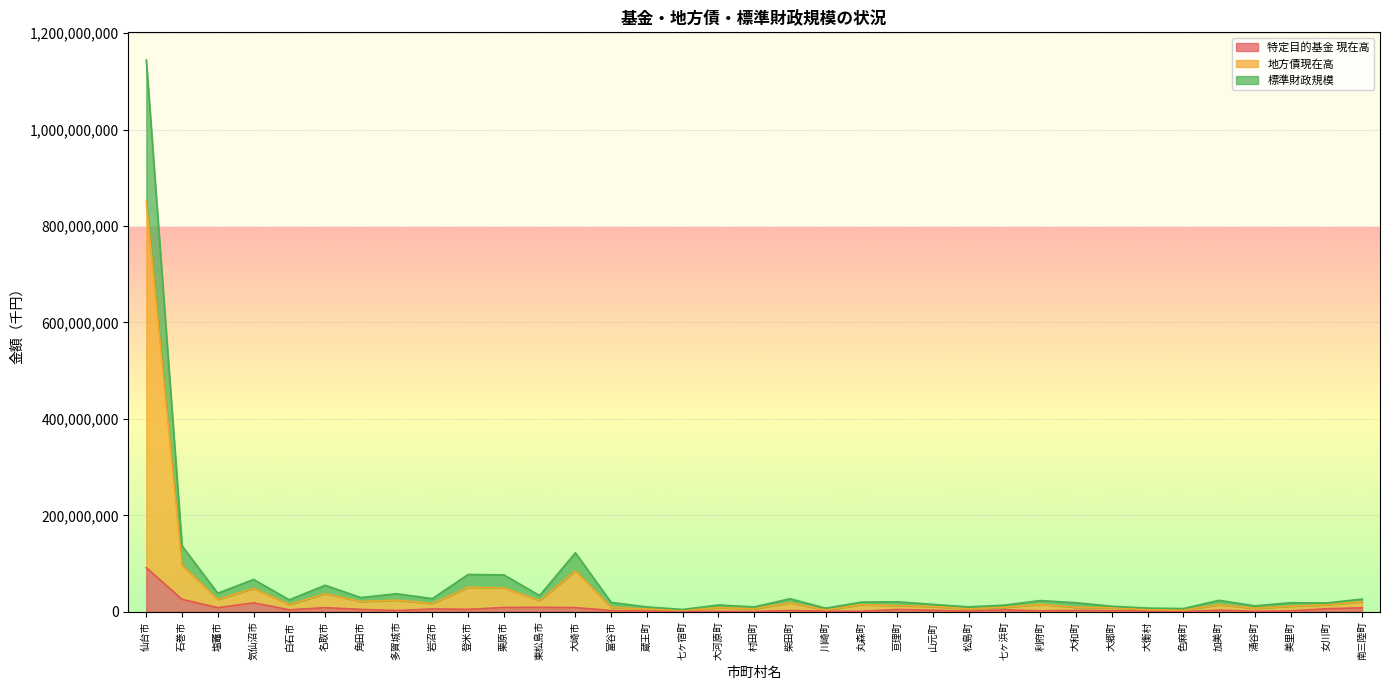

What is the value of the 地方債現在高 point at the 2nd from the left?

96513433